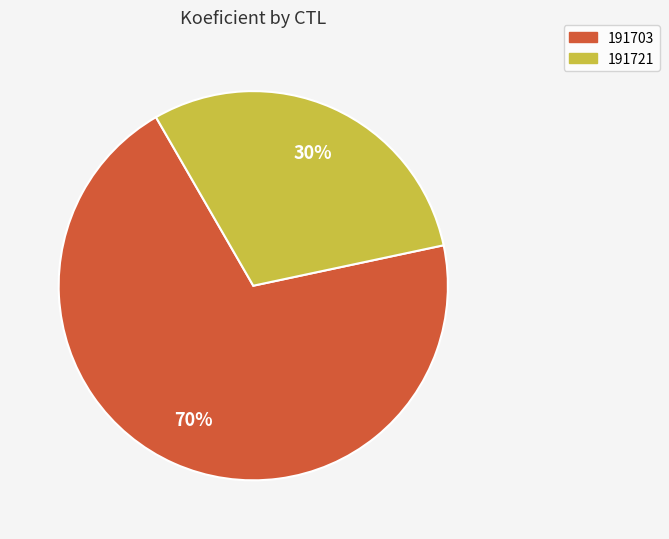

True or false: 191721 accounts for 40% of the total.

False